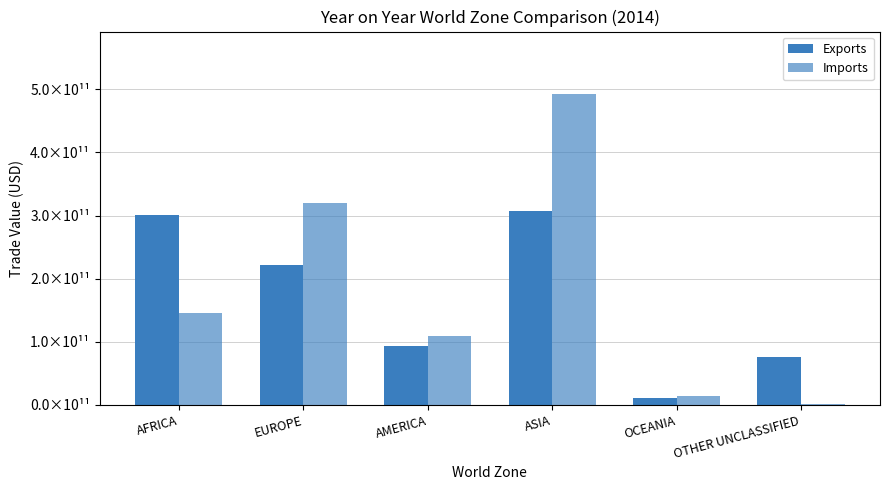

What is the label of the 2nd bar from the left?

EUROPE